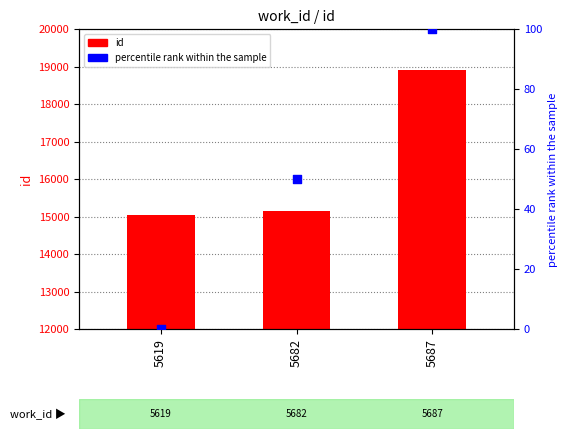

At which category is the sum across all series the highest?

5687